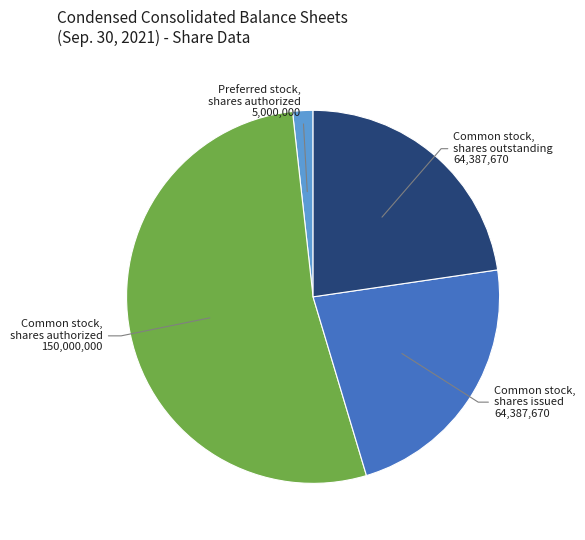

How many segments does this pie chart have?

4